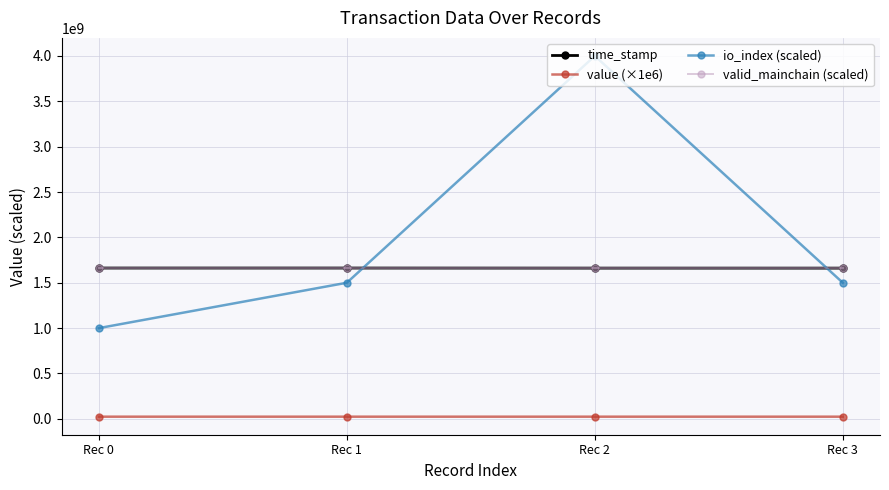

At how many categories does at least one series exceed 2494591417?

1